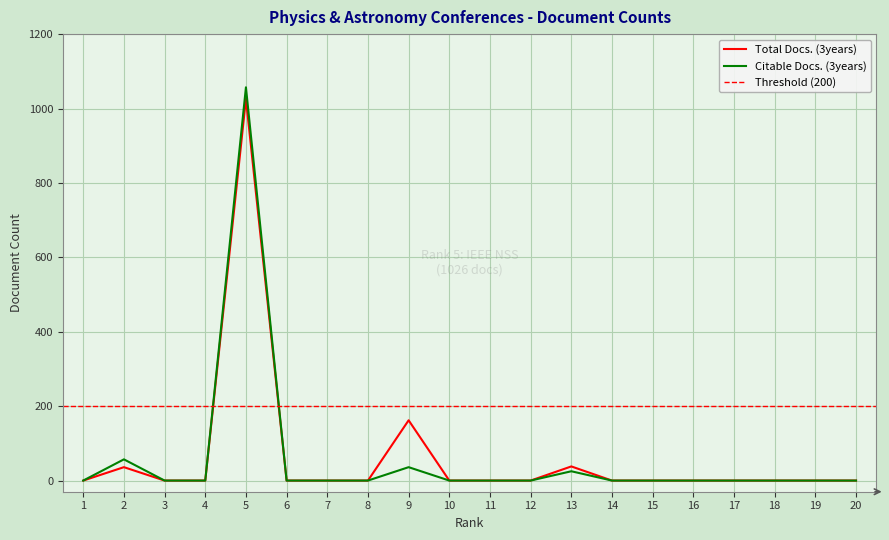

Rank the series at 19 from lowest to highest value.

Total Docs. (3years), Citable Docs. (3years)